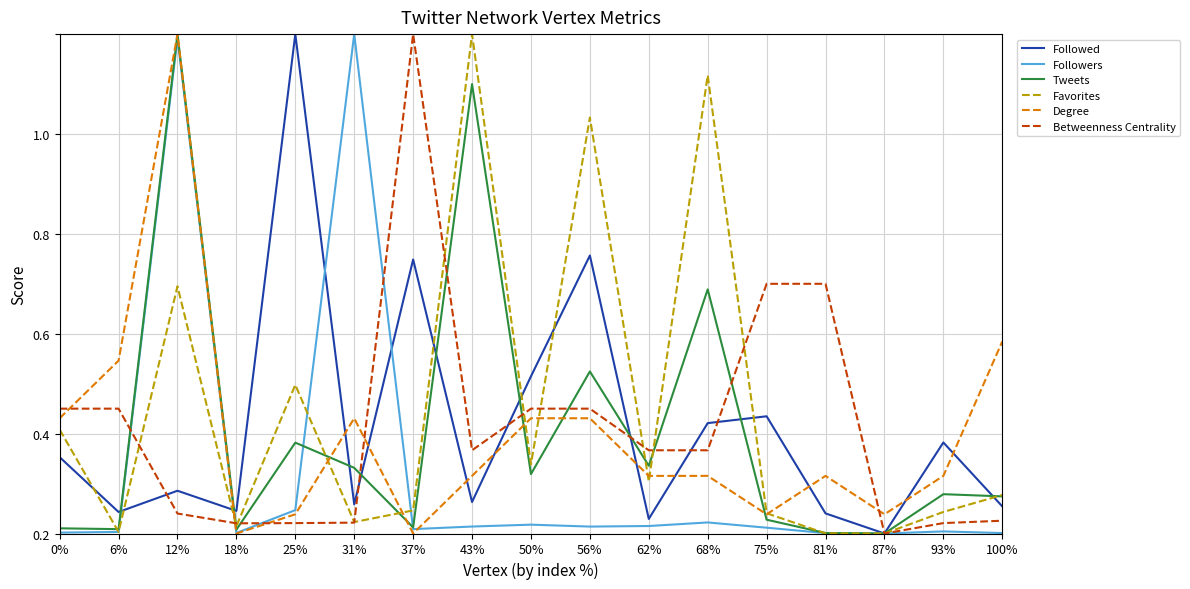

What are all the series names shown in the legend?

Followed, Followers, Tweets, Favorites, Degree, Betweenness Centrality